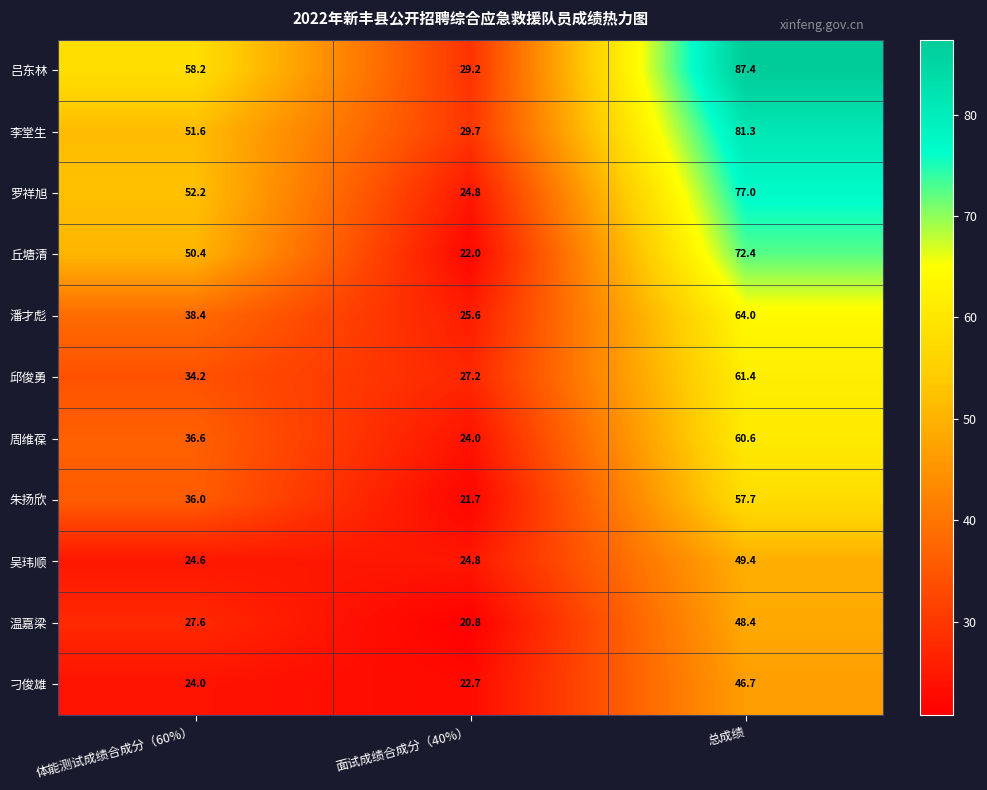

What is the approximate value of 周维葆 at 总成绩?

60.6